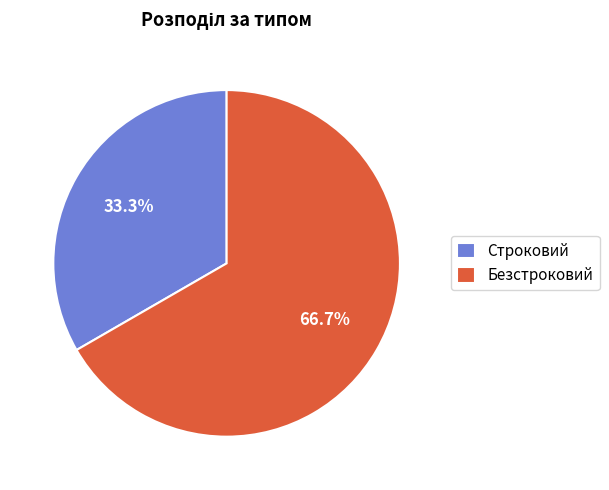

The Строковий slice represents 33% of the pie. True or false?

True